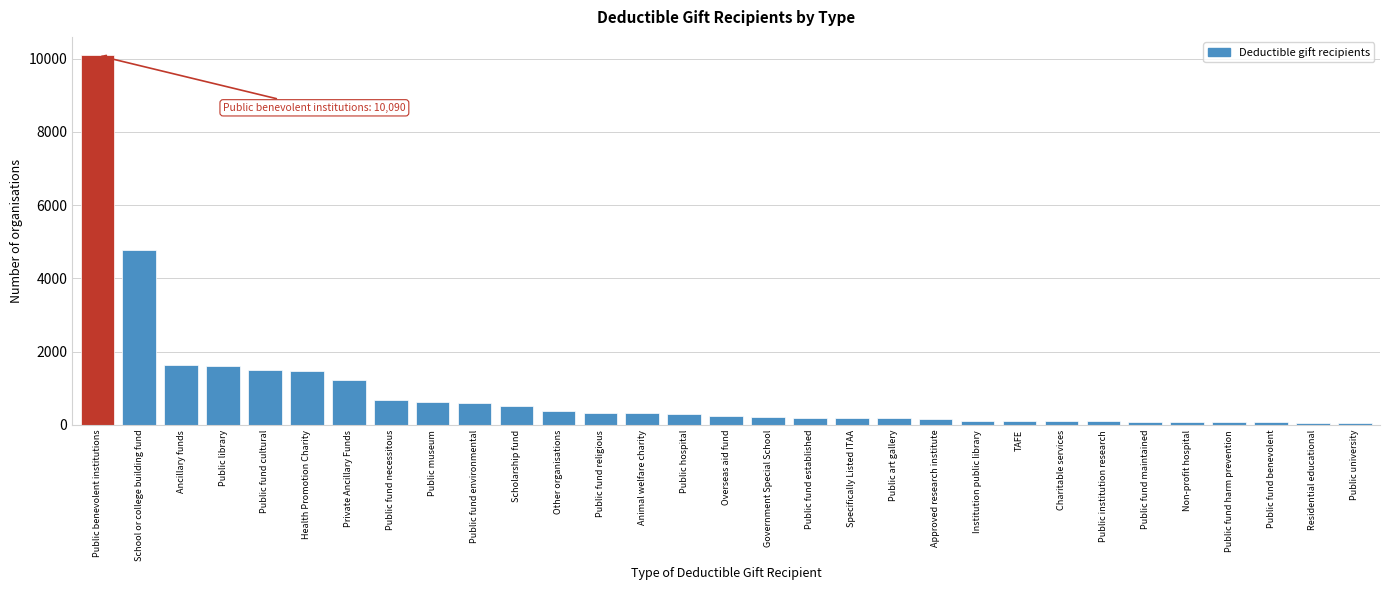

Where is the data nearest to the value 5075?

School or college building fund